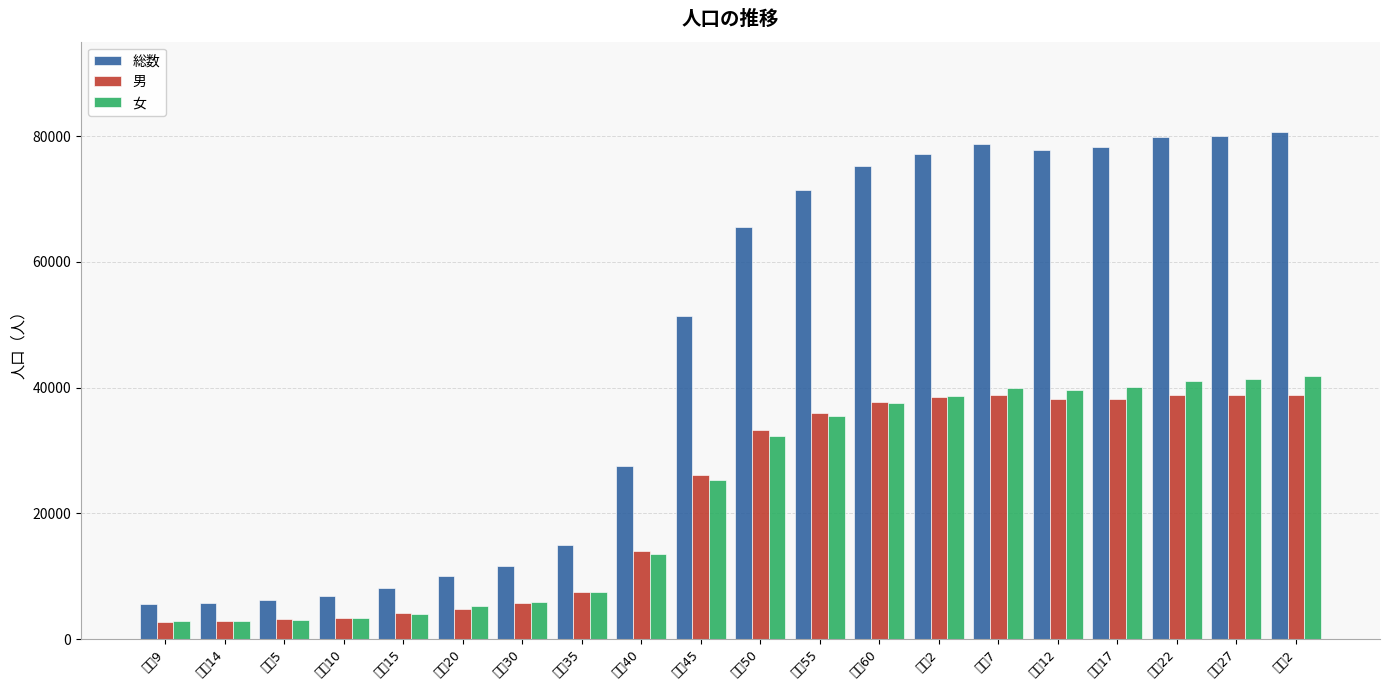

What is the difference between the maximum and minimum values in the 女 series?

39002